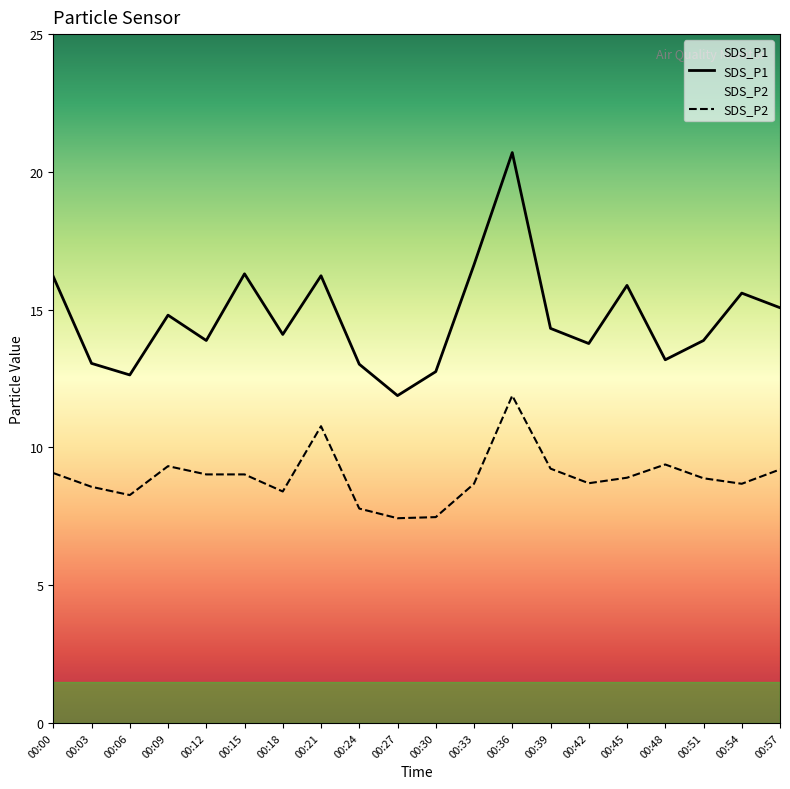

True or false: SDS_P2 and SDS_P1 cross at least once.

False